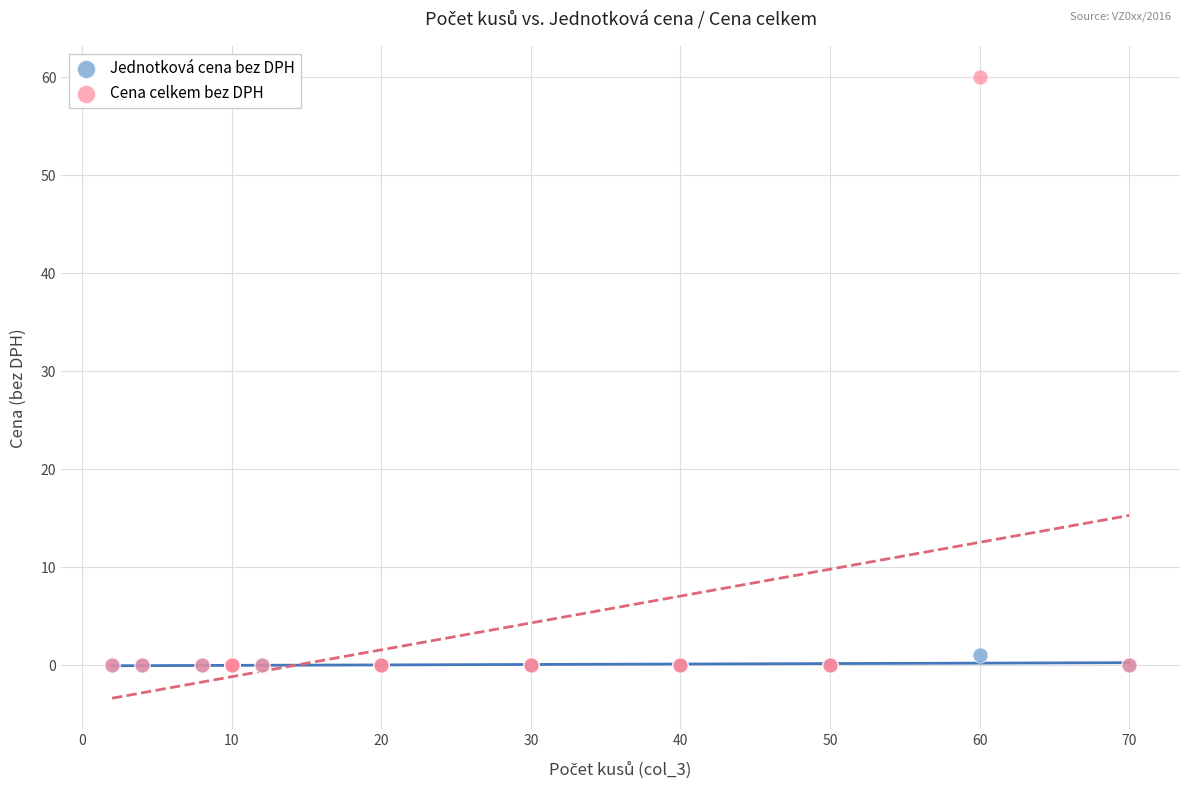

What are all the series names shown in the legend?

Jednotková cena bez DPH, Cena celkem bez DPH